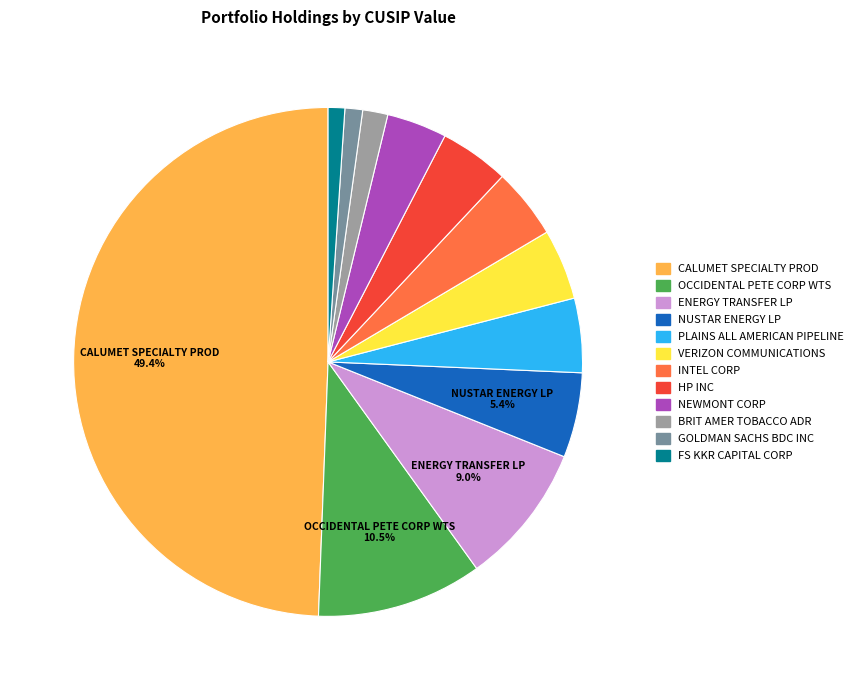

Count the number of slices in the pie.

12